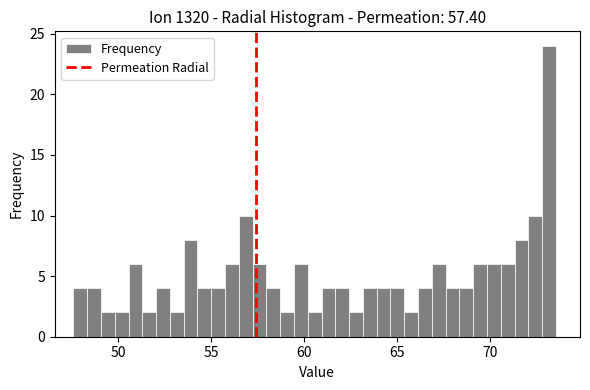

Around what value on the x-axis is the tallest bar? Give the approximate position of its centre, as read against the axis.

73.0